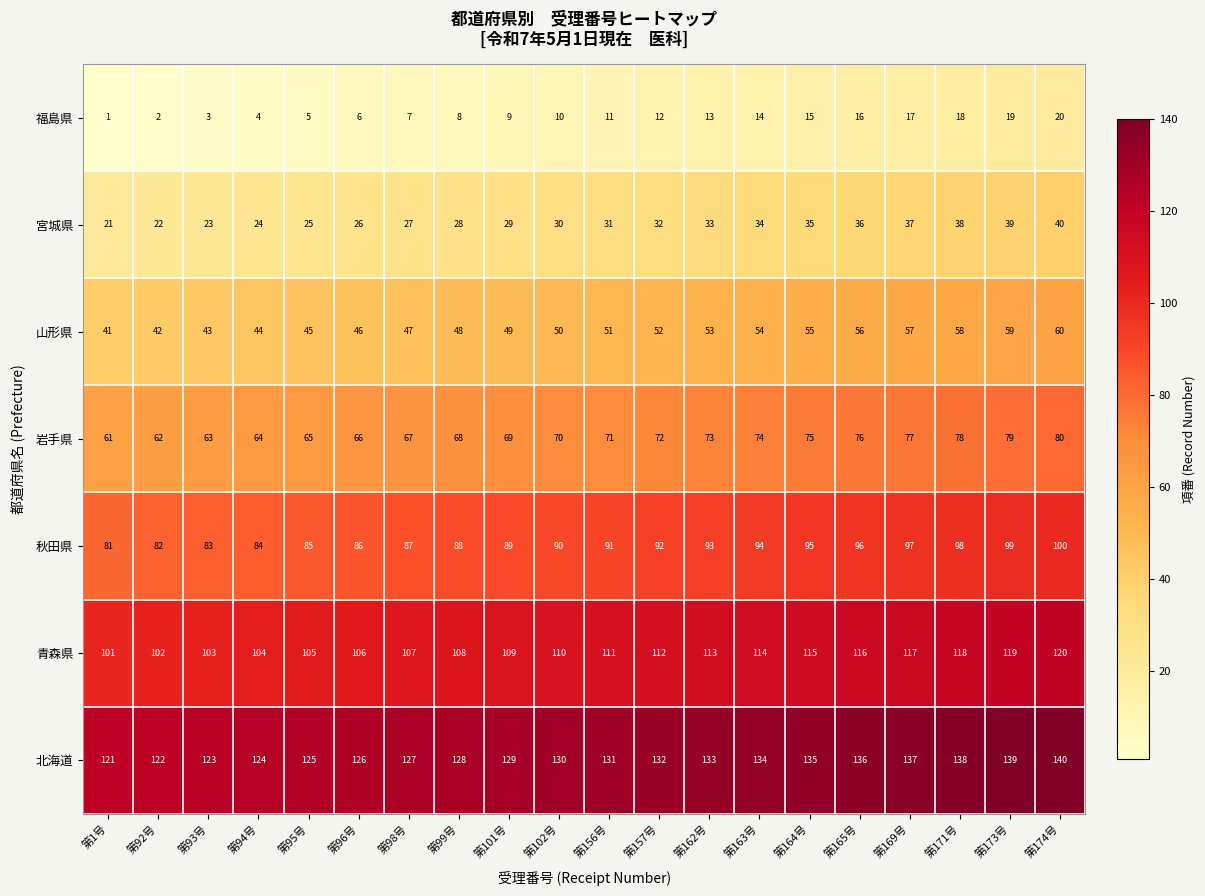

What is the sum of the 秋田県 values at 第102号 and 第162号?

183